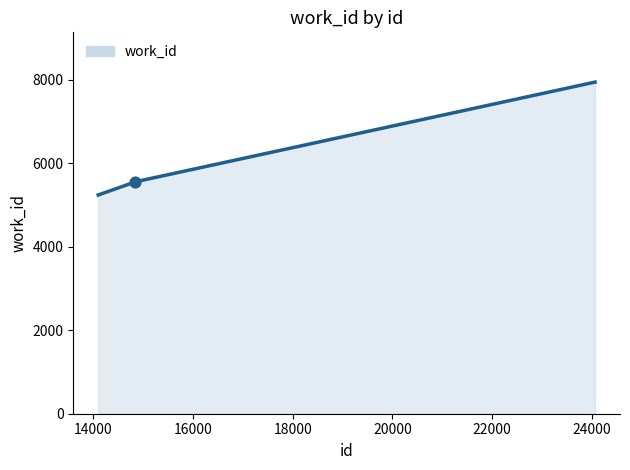

What is the average value?

5963